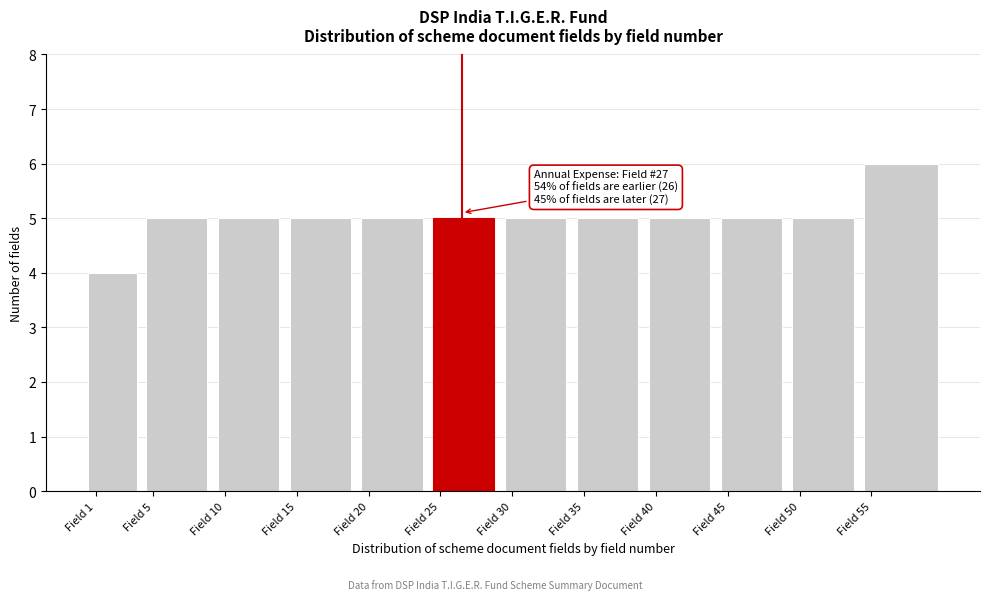

Reading right to left, what are all the values shown in this chart?

6	5	5	5	5	5	5	5	5	5	5	4